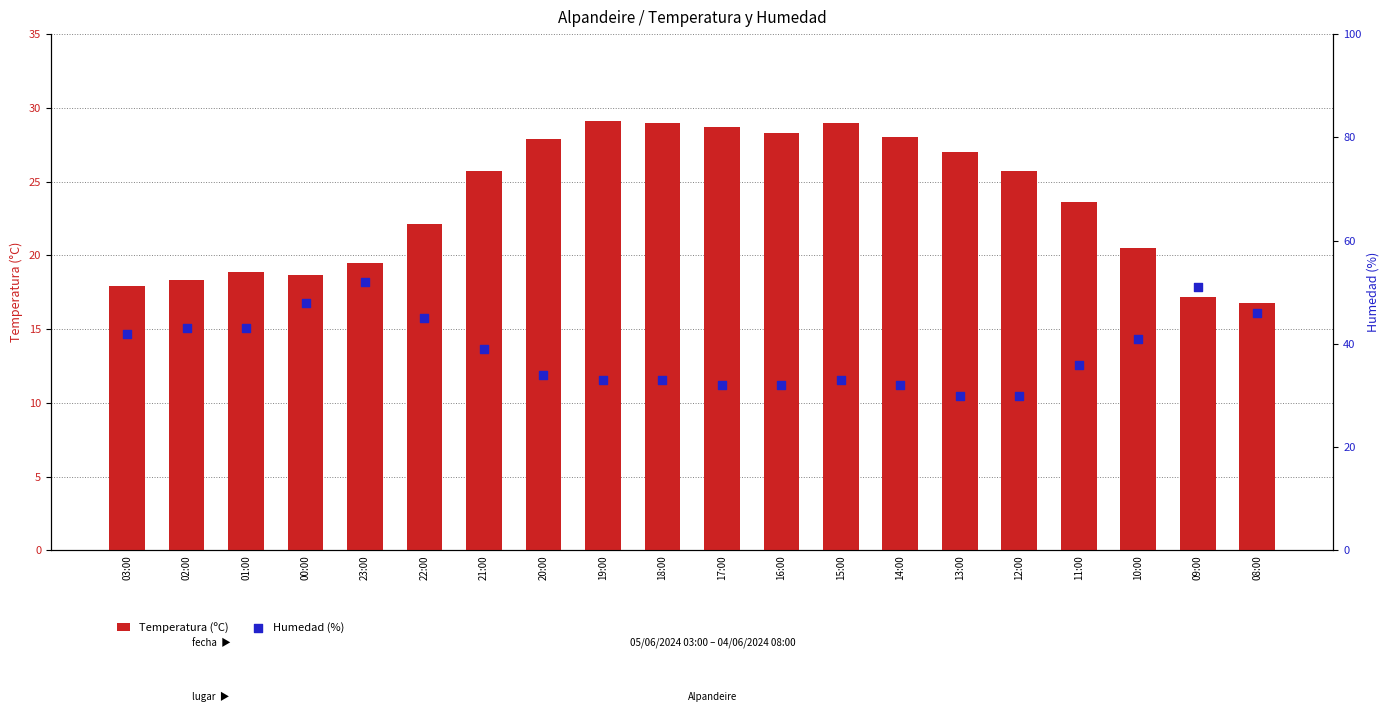

Which series contains the highest Y value?

Humedad (%)